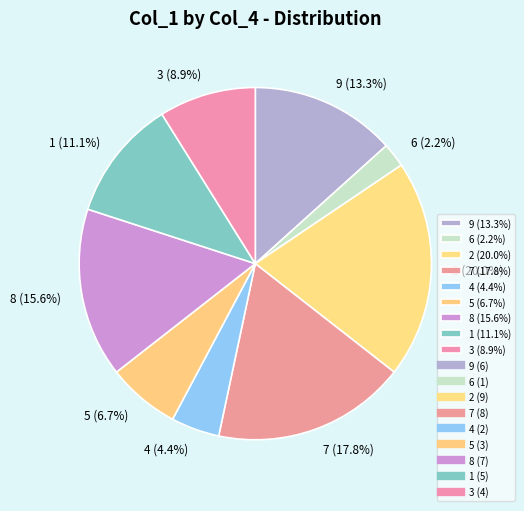

Approximately how many times larger is the value at 7 (17.8%) compared to 1 (11.1%)?

1.6